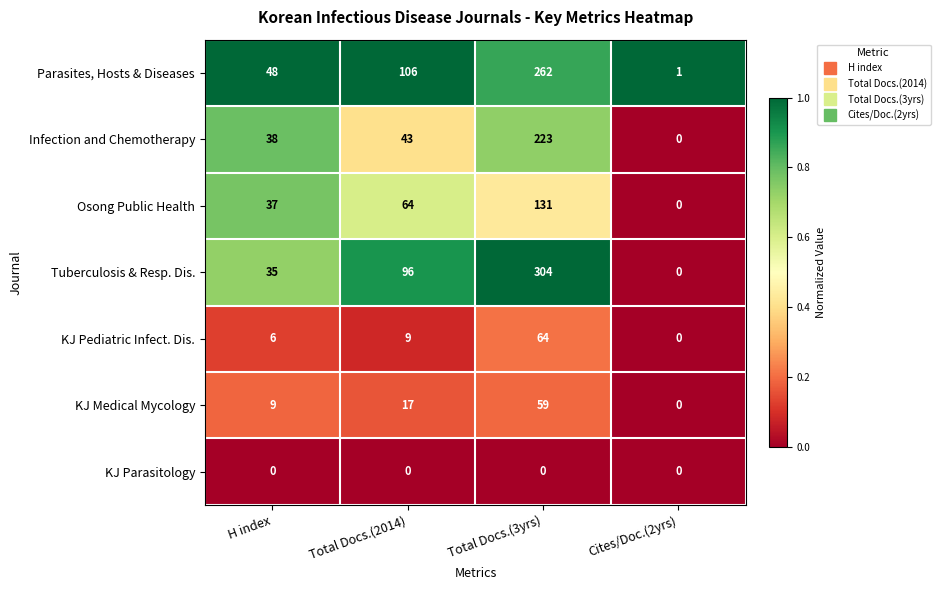

Count the number of data series in this chart.

7